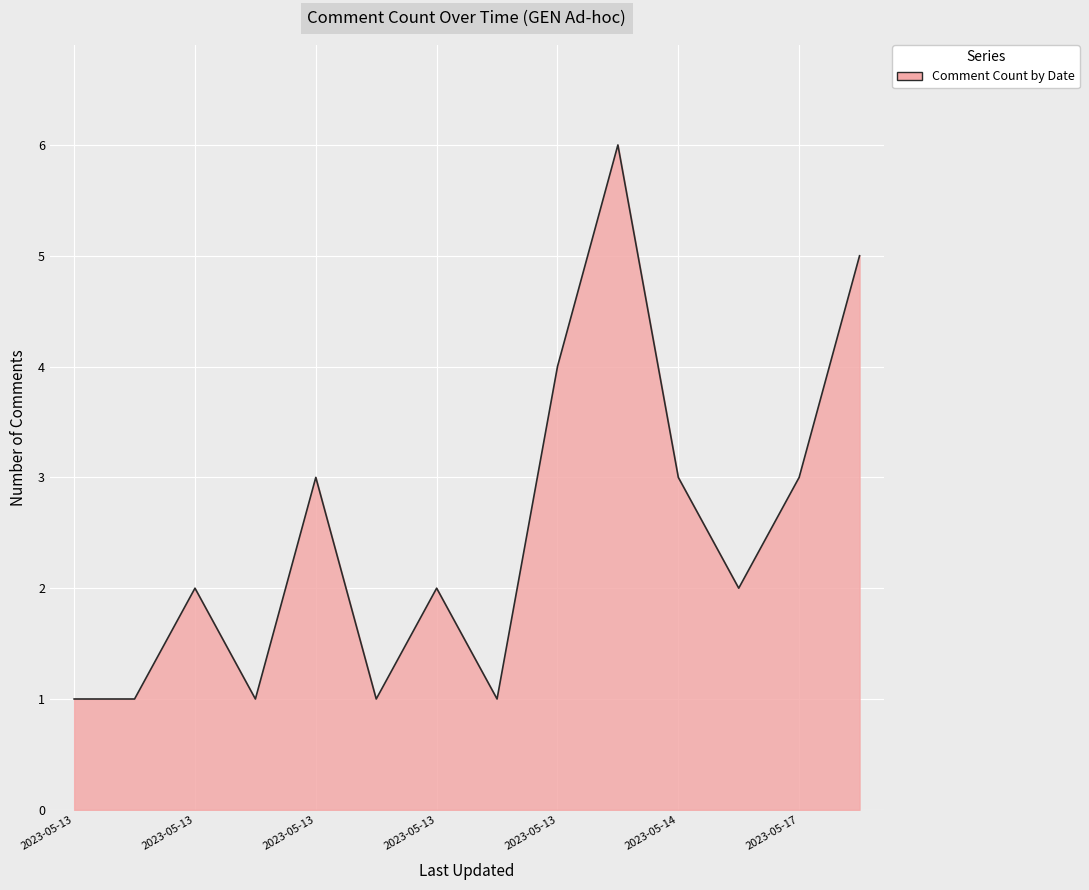

What is the maximum value shown in the chart?

6